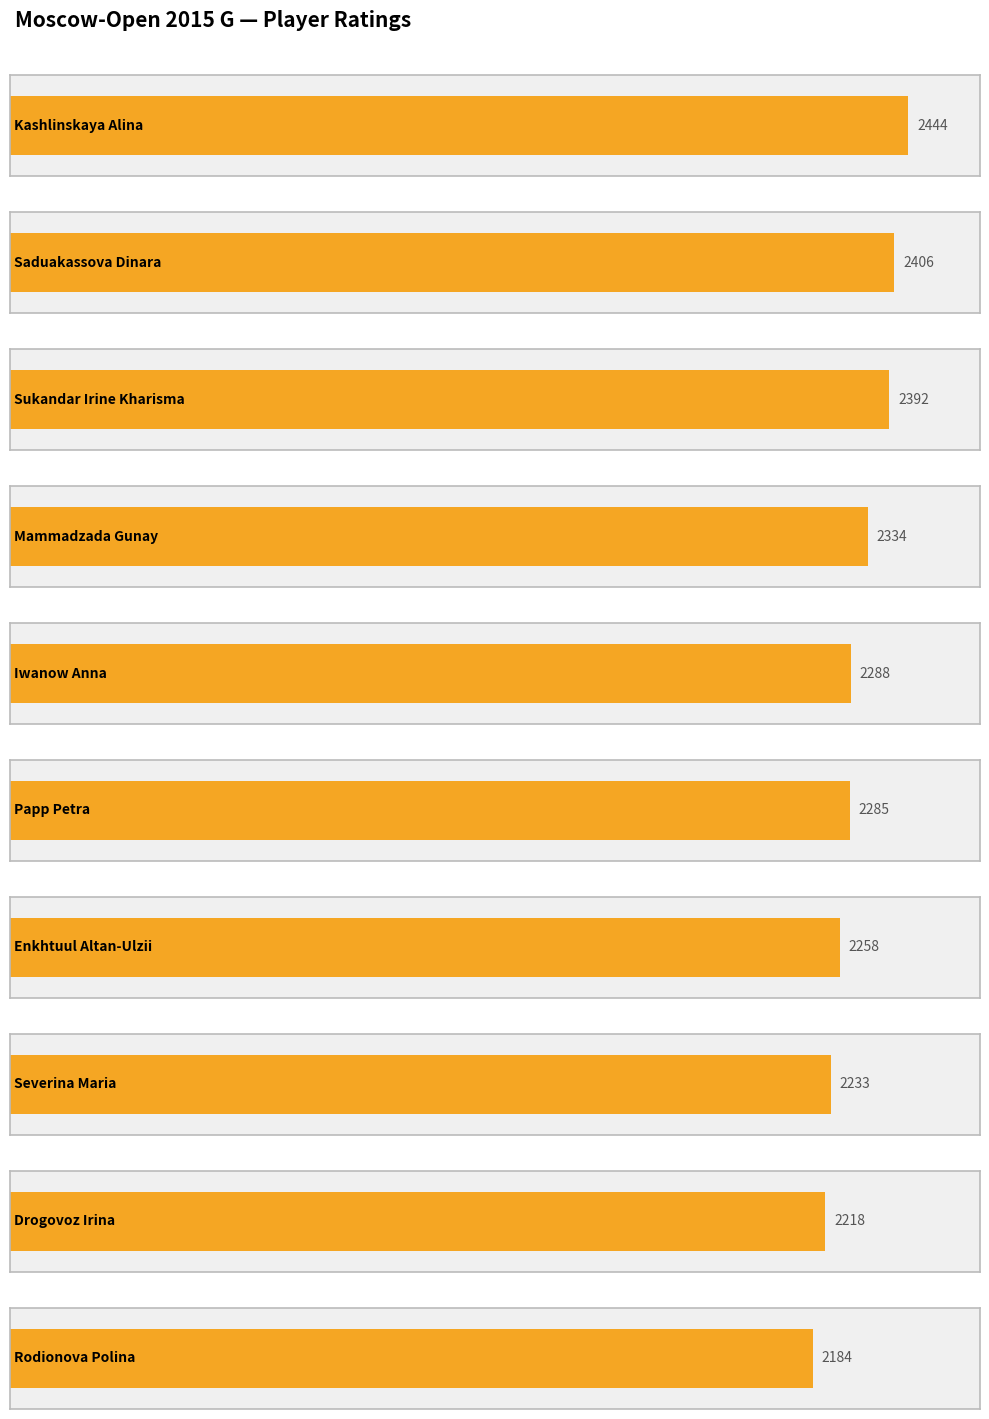

Reading left to right, list all the values displayed in this chart.

2444	2406	2392	2334	2288	2285	2258	2233	2218	2184